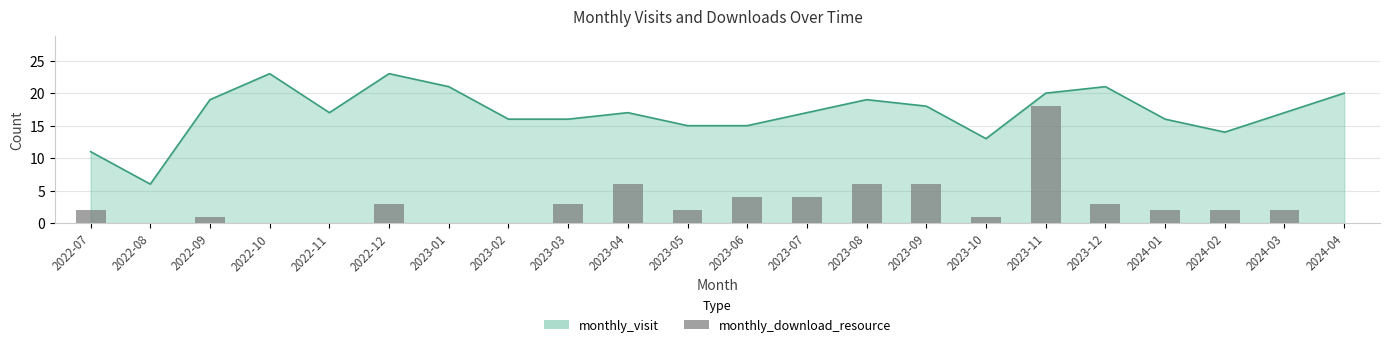

Rank the categories by value from lowest to highest.

2022-08, 2022-10, 2022-11, 2023-01, 2023-02, 2024-04, 2022-09, 2023-10, 2022-07, 2023-05, 2024-01, 2024-02, 2024-03, 2022-12, 2023-03, 2023-12, 2023-06, 2023-07, 2023-04, 2023-08, 2023-09, 2023-11